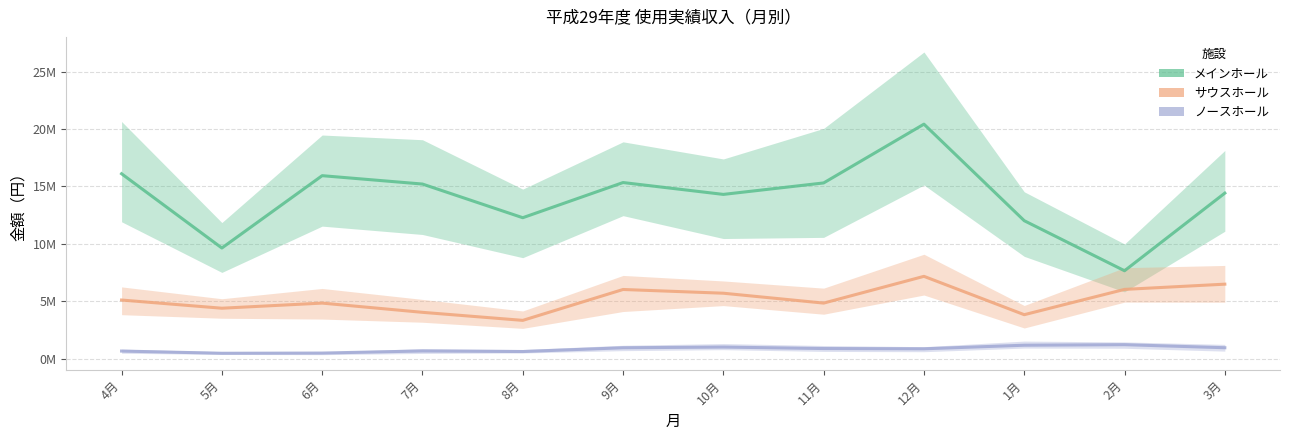

At which label does サウスホール first exceed 5?

4月